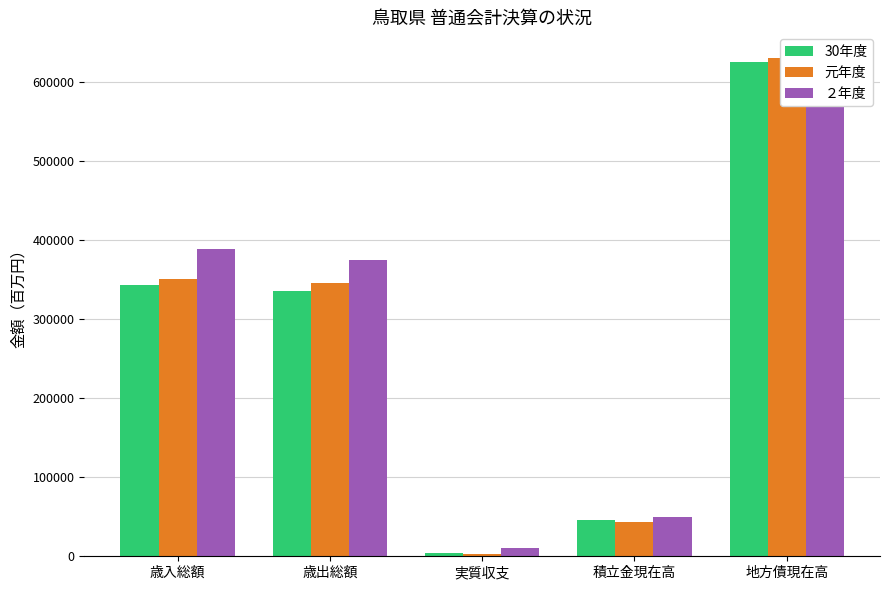

Reading left to right, transcribe all the data shown in this chart.

30年度: 歳入総額=343610	歳出総額=336031	実質収支=4498	積立金現在高=46523	地方債現在高=625777
元年度: 歳入総額=351234	歳出総額=346276	実質収支=2883	積立金現在高=43658	地方債現在高=630003
２年度: 歳入総額=389022	歳出総額=374789	実質収支=10116	積立金現在高=50139	地方債現在高=631424